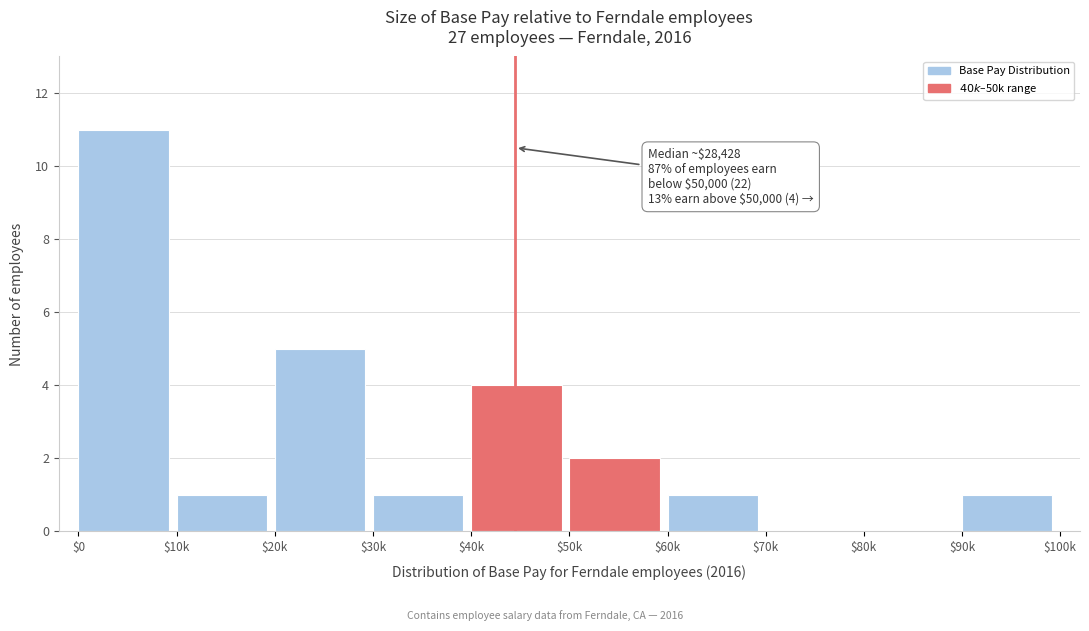

What is the sum of all values?

26